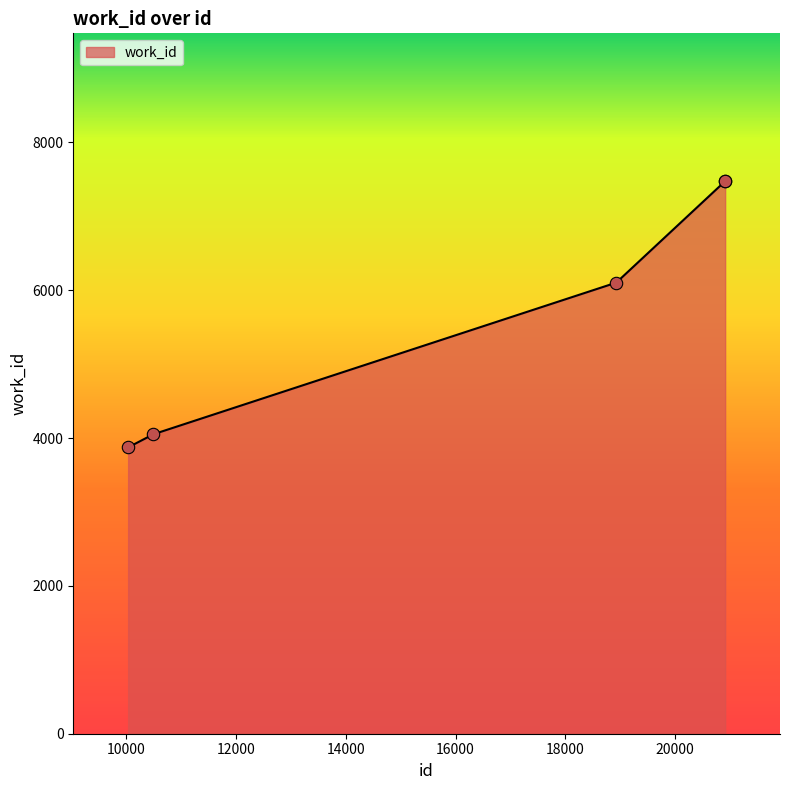

What is the average value?

5795